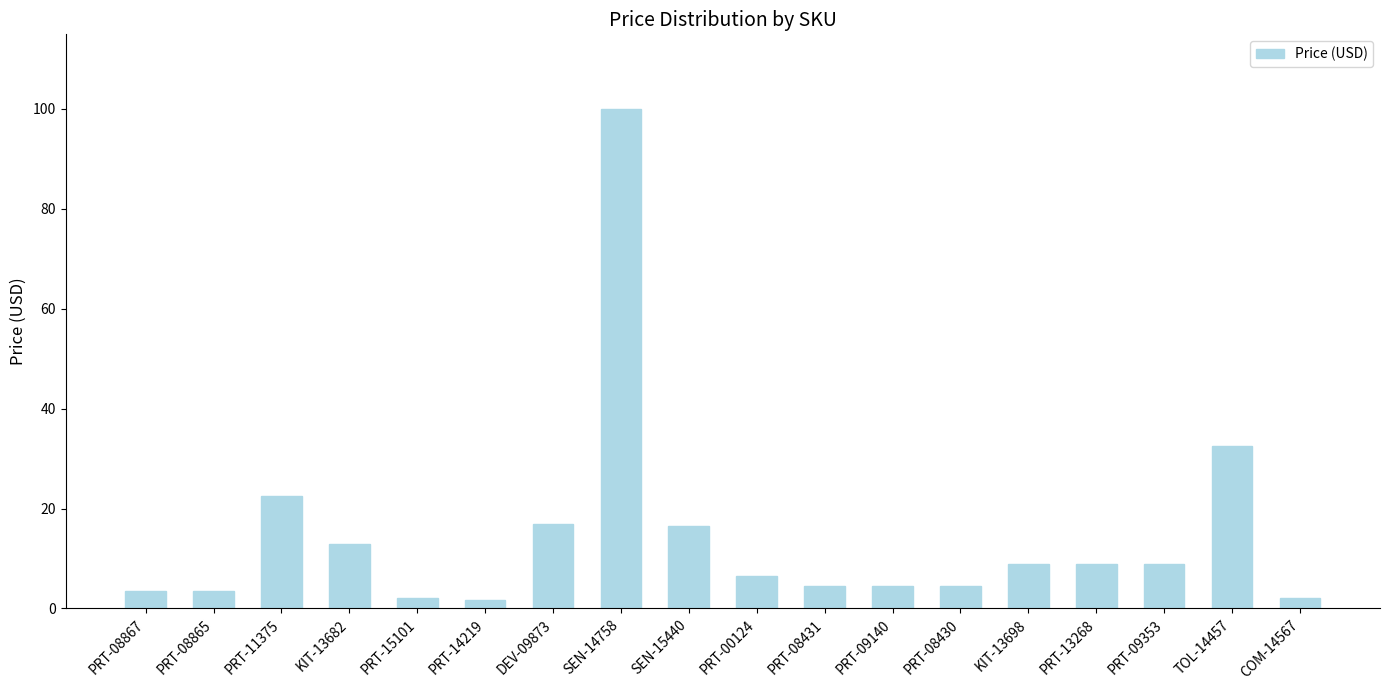

What is the label of the 2nd bar from the left?

PRT-08865